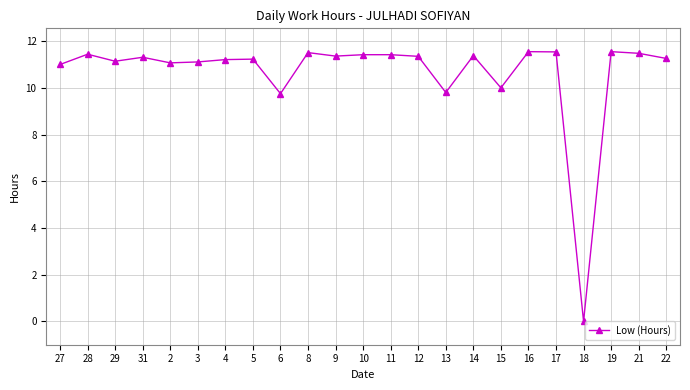

Is this an area chart (filled region under the line)?

No